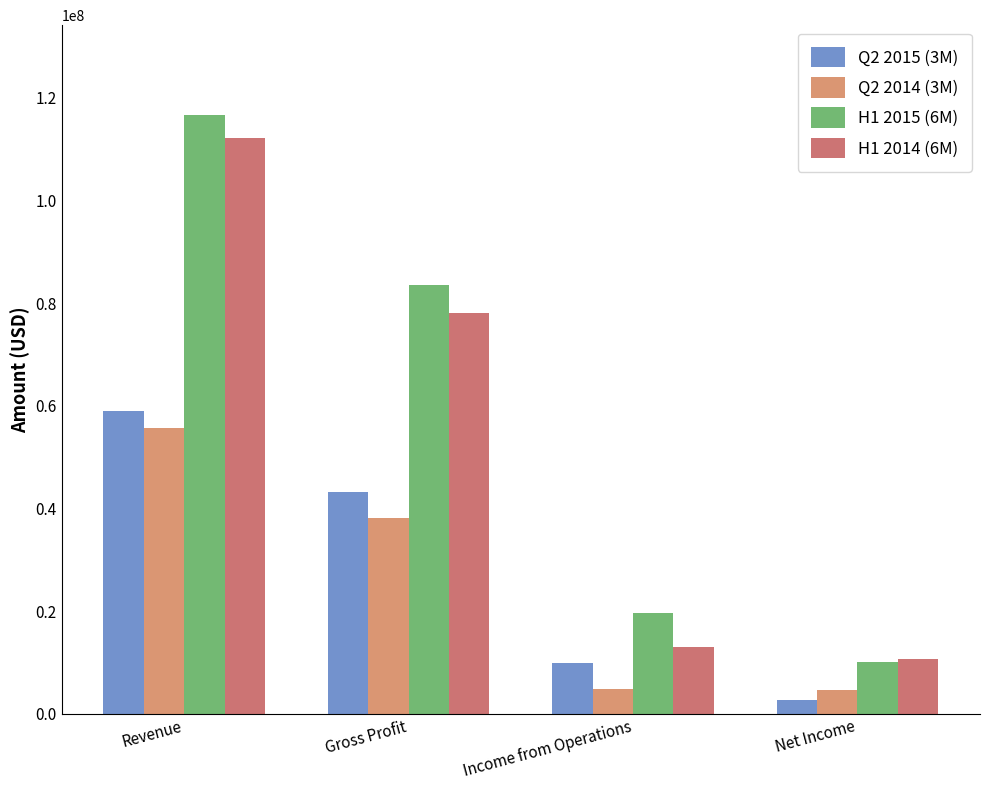

True or false: Q2 2014 (3M) has a value of 4725000 at Net Income.

True